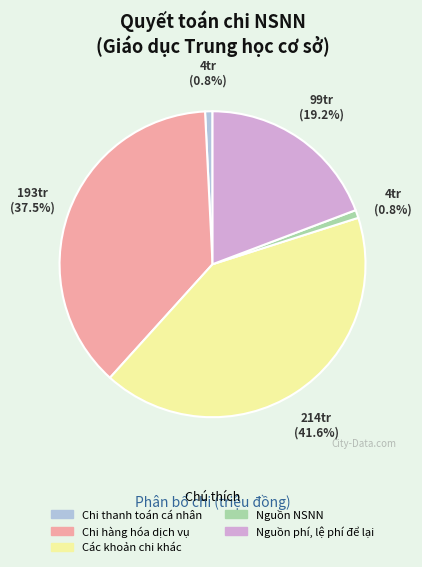

To the nearest percent, what percentage of the pie is Nguồn NSNN?

1%